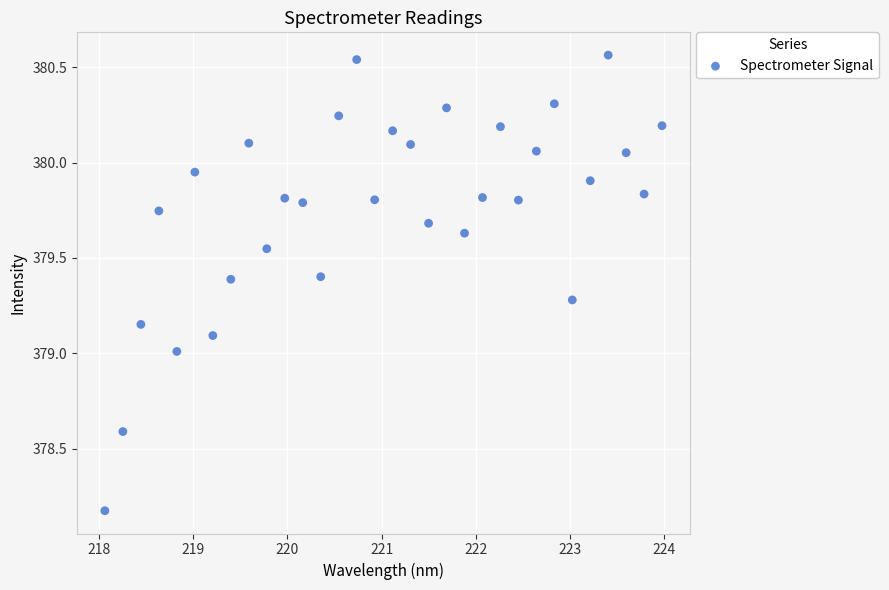

What is the range of X values (max minus min)?

5.9